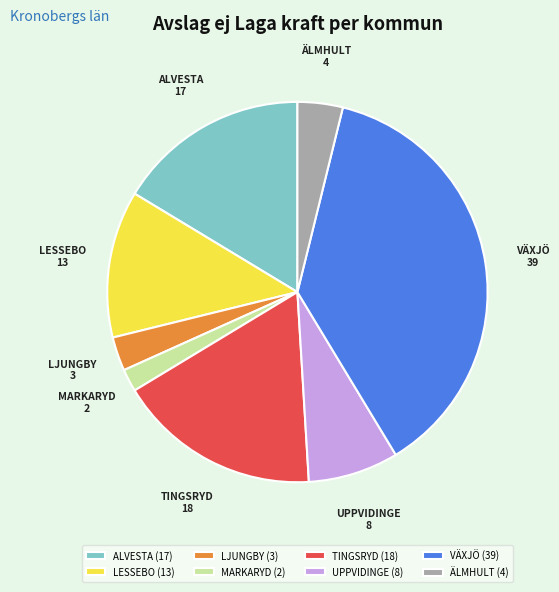

Combined, do ÄLMHULT and UPPVIDINGE account for over 50%?

No